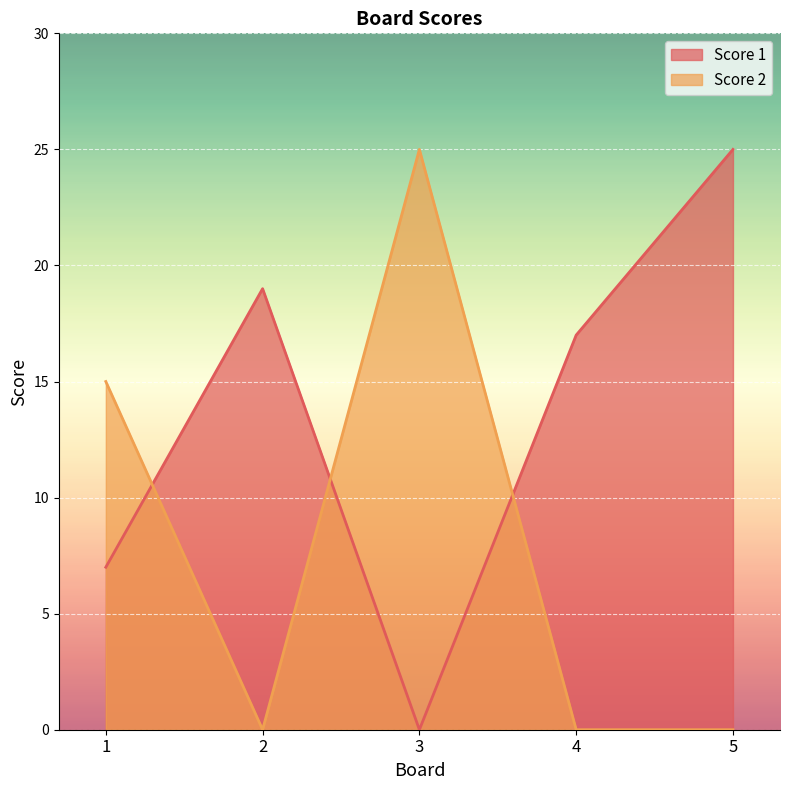

What is the spread (max minus min) of values at 3?

25